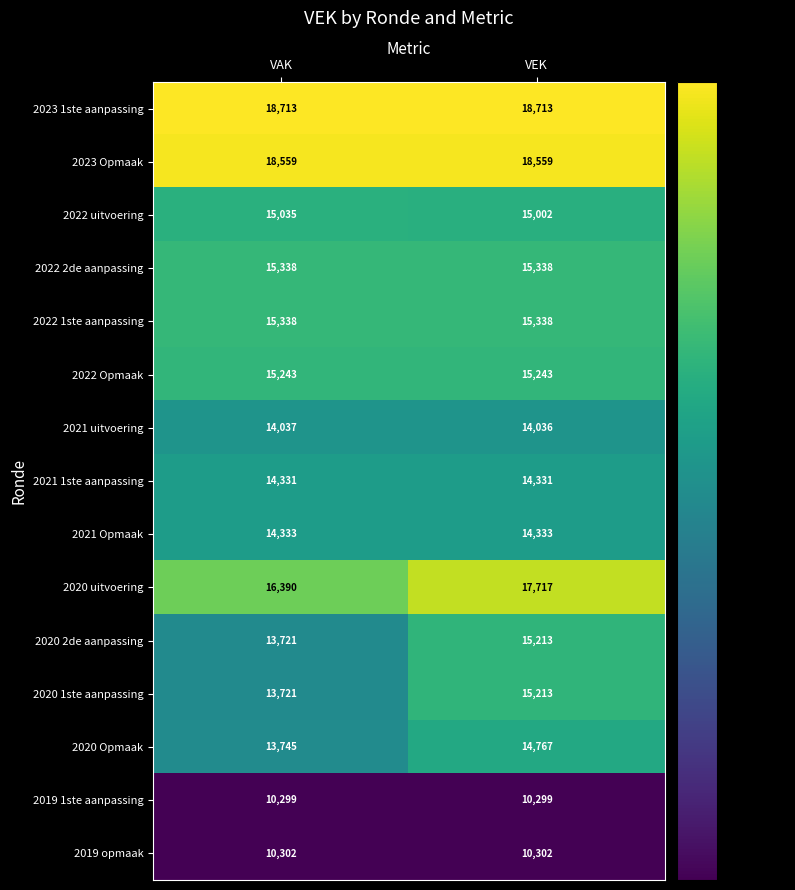

What is the sum of the 2020 Opmaak values at VEK and VAK?

28512